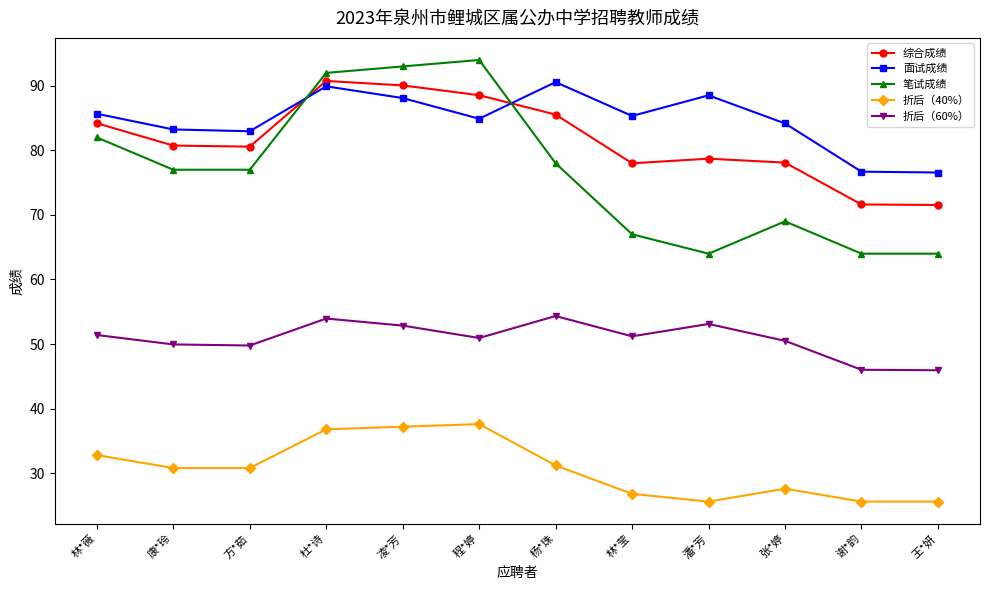

What is the difference between the maximum and minimum values in the 折后（60%） series?

8.4